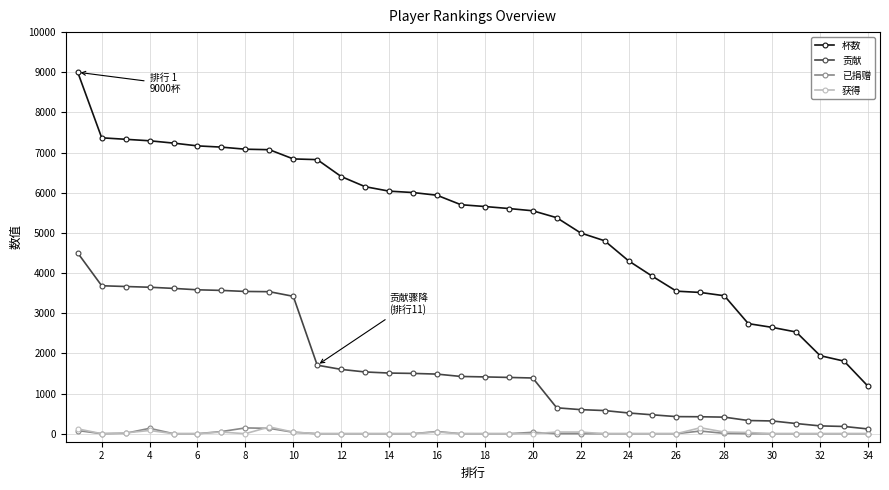

True or false: 杯数 and 贡献 cross at least once.

False